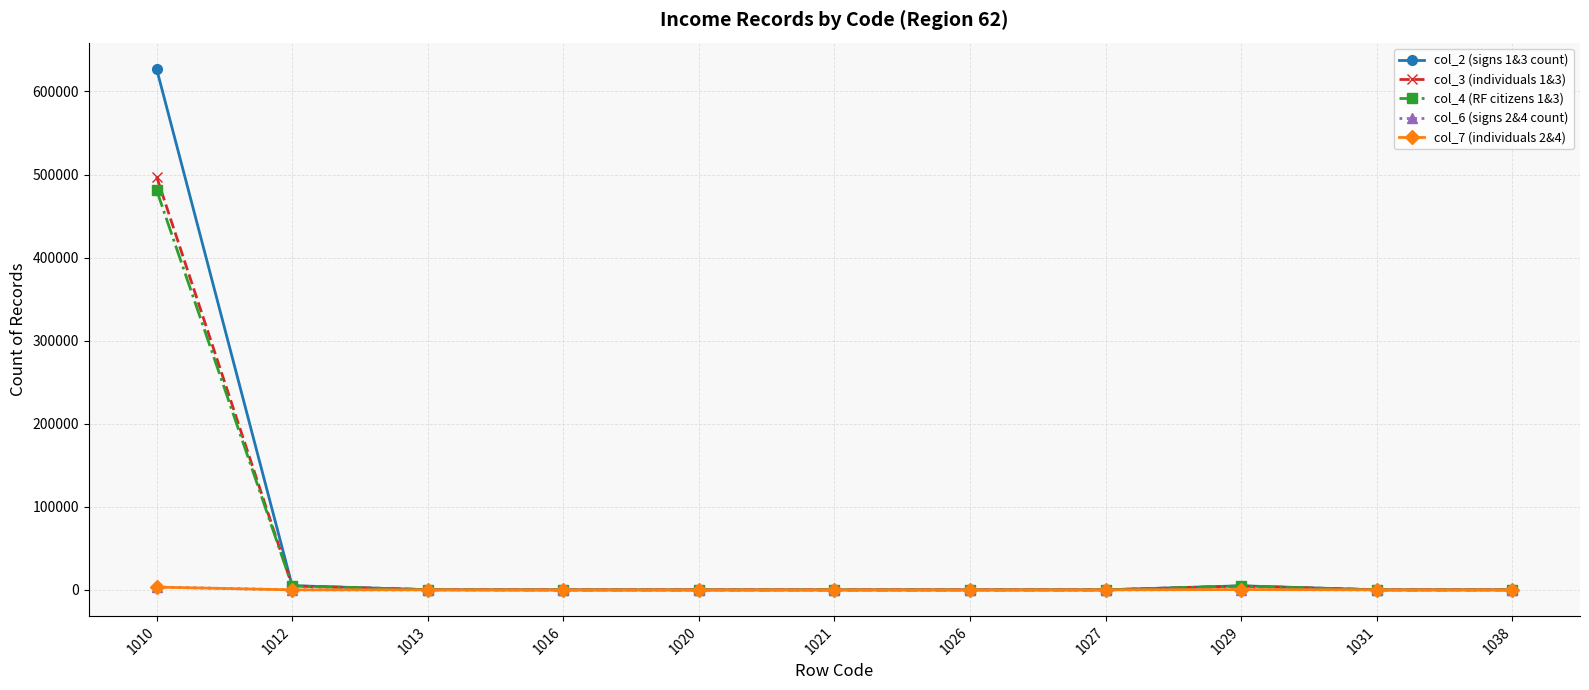

At which category is the sum across all series the highest?

1010